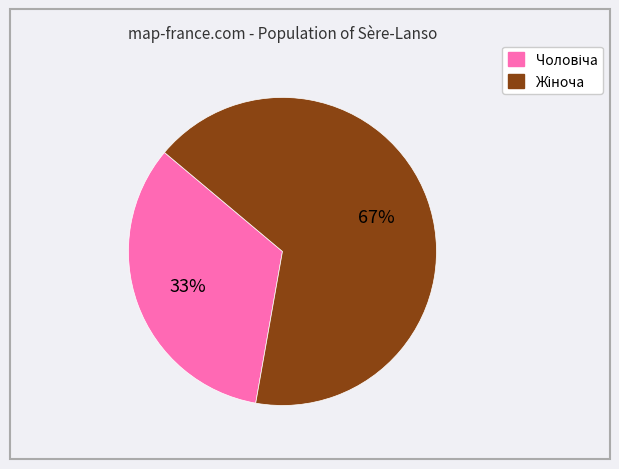

Does any single category account for the majority?

Yes